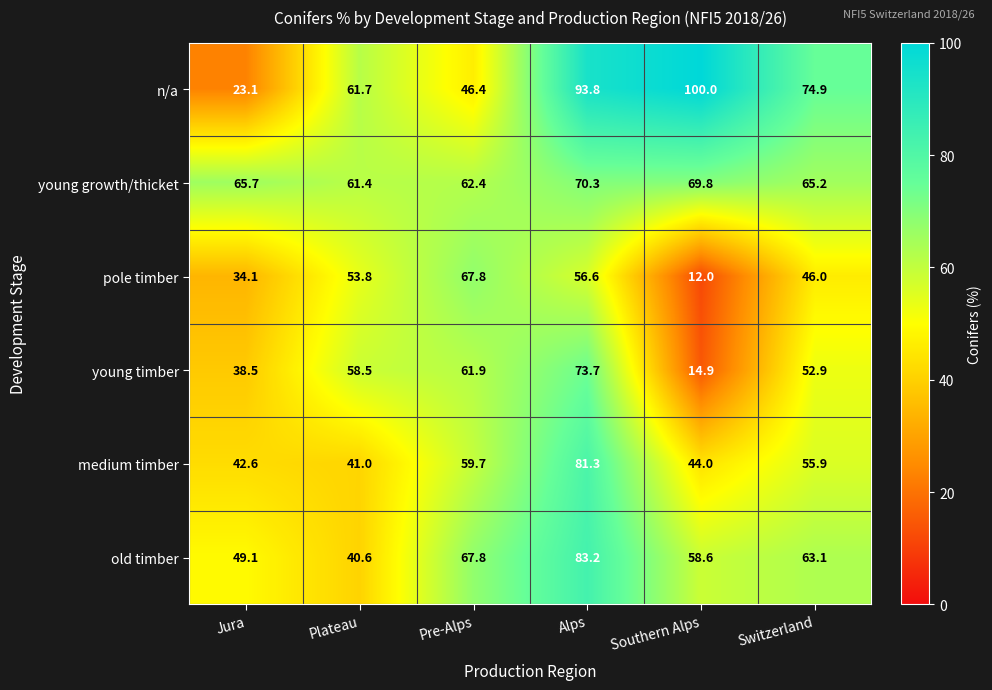

Where does the pole timber series first go above 53?

Plateau